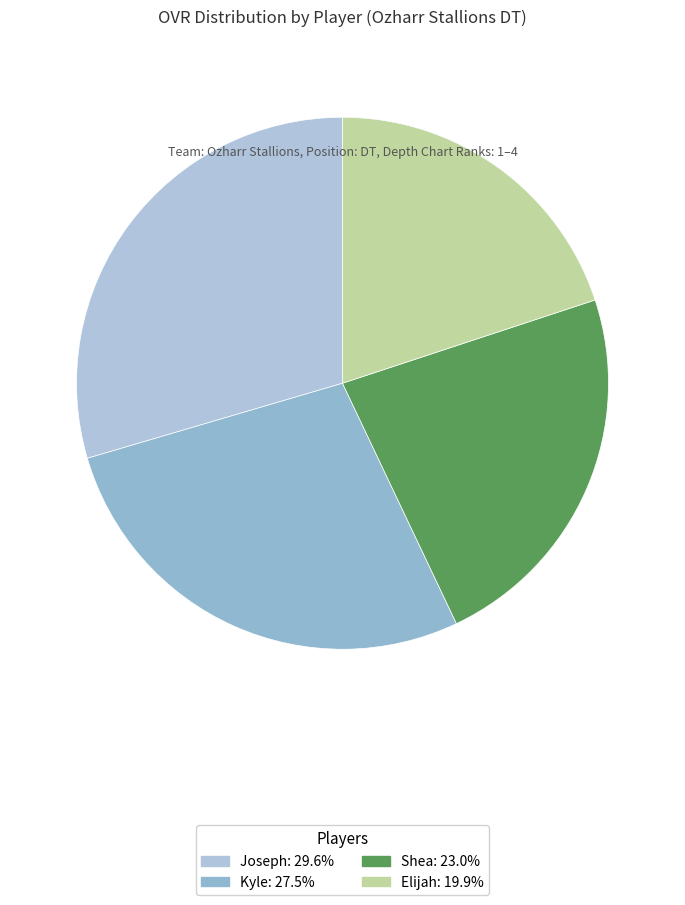

What is the change in value from Joseph to Kyle?

-6